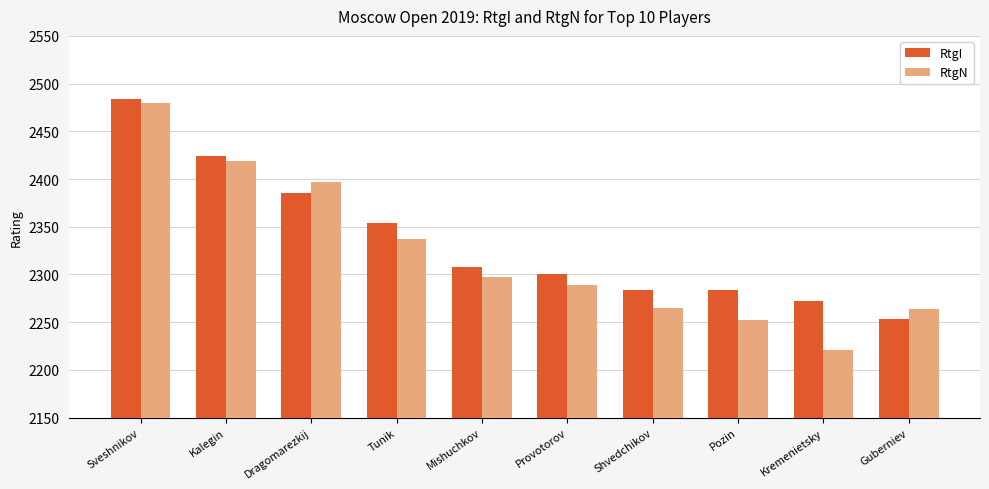

How many bars are there in total?

20